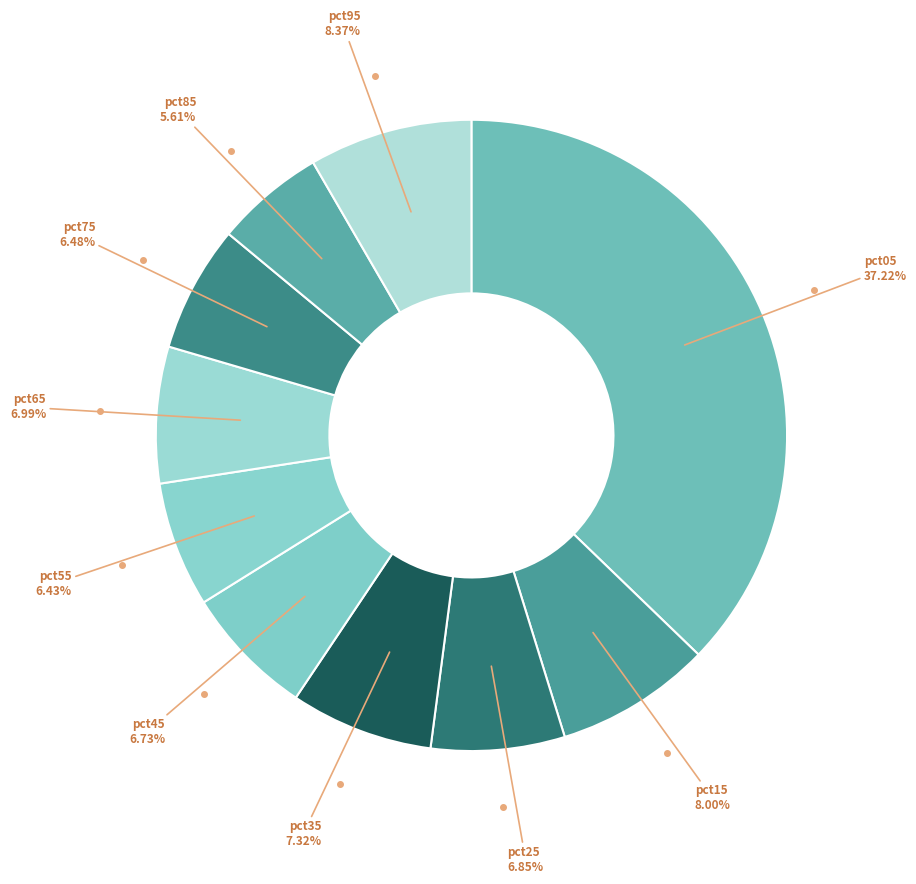

Count the number of slices in the pie.

10